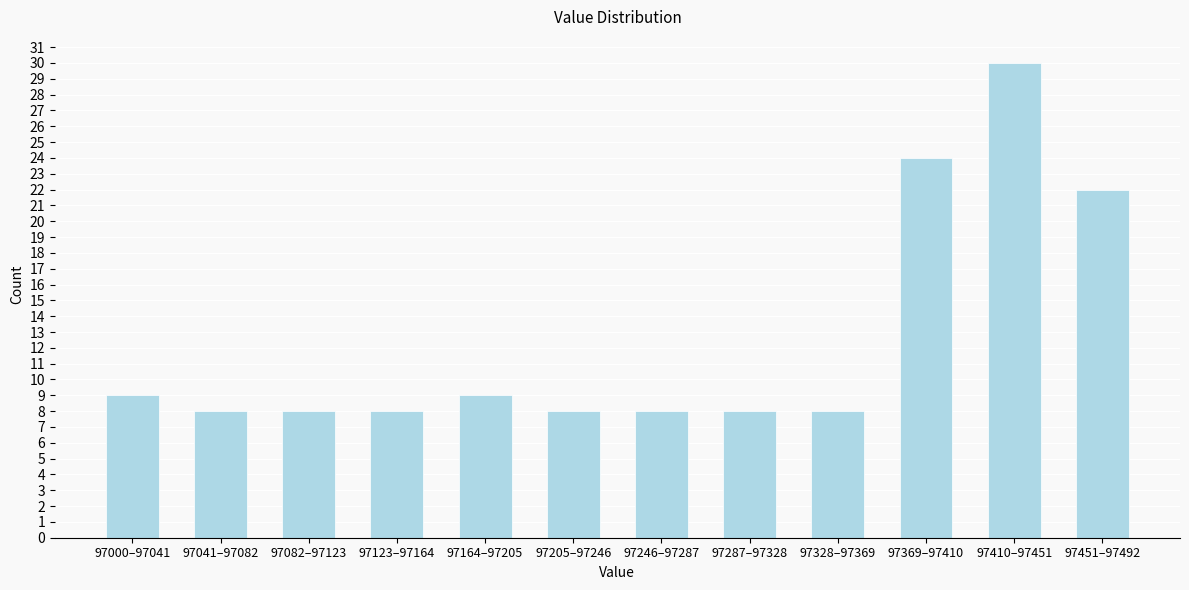

Reading left to right, transcribe all the data shown in this chart.

9	8	8	8	9	8	8	8	8	24	30	22